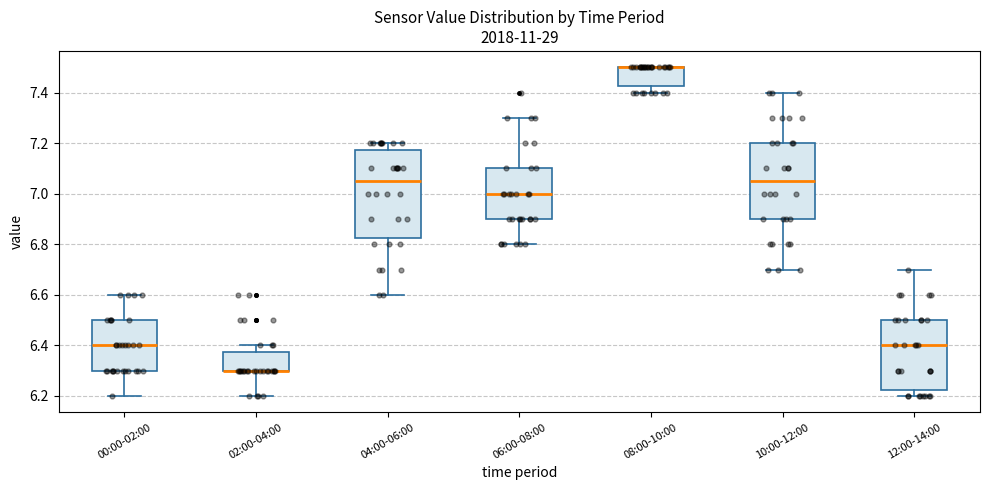

Where does the median line of the box for 06:00-08:00 sit on the y-axis? The values are not printed on the chart, so give them approximately, as read against the axis.

7.00